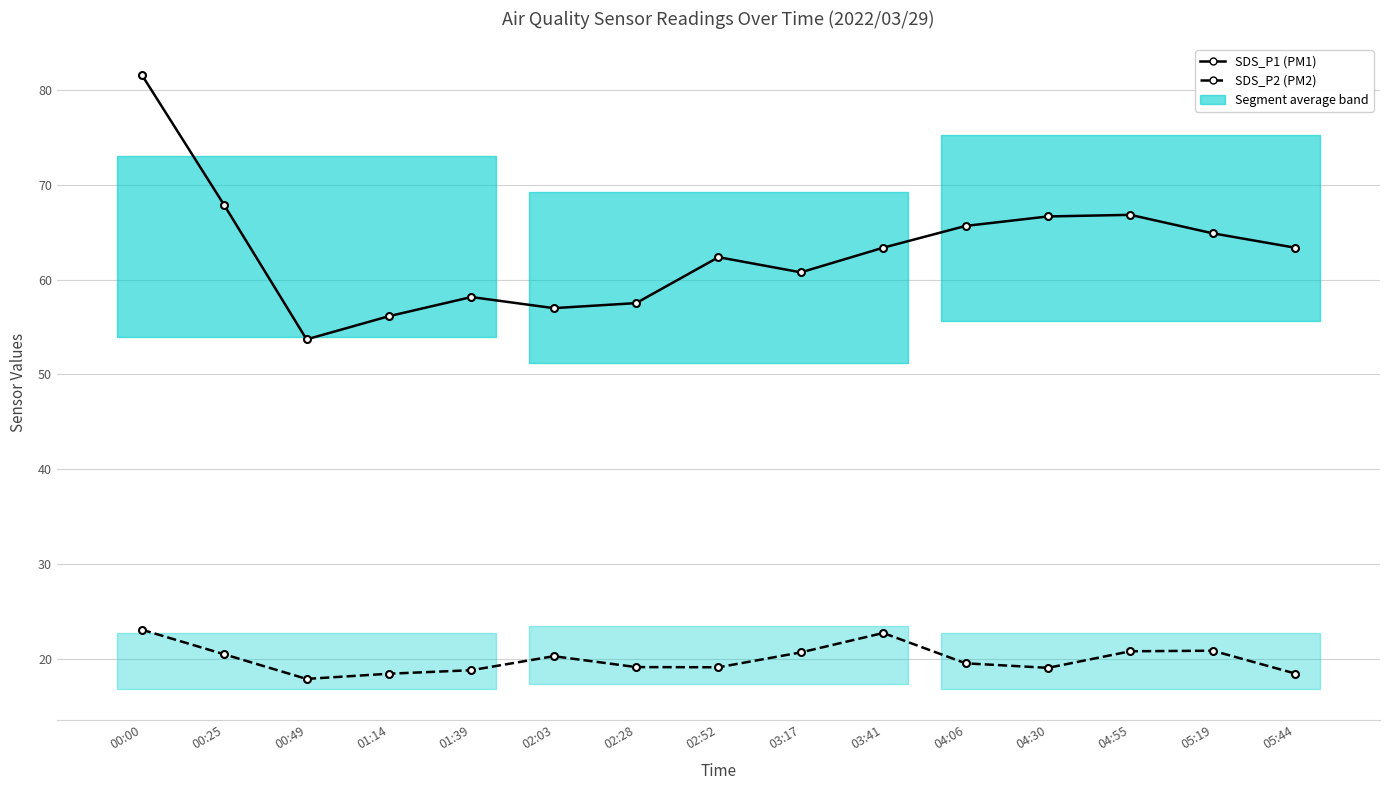

What is the difference between the second highest and second lowest values in the SDS_P1 (PM1) series?

11.7